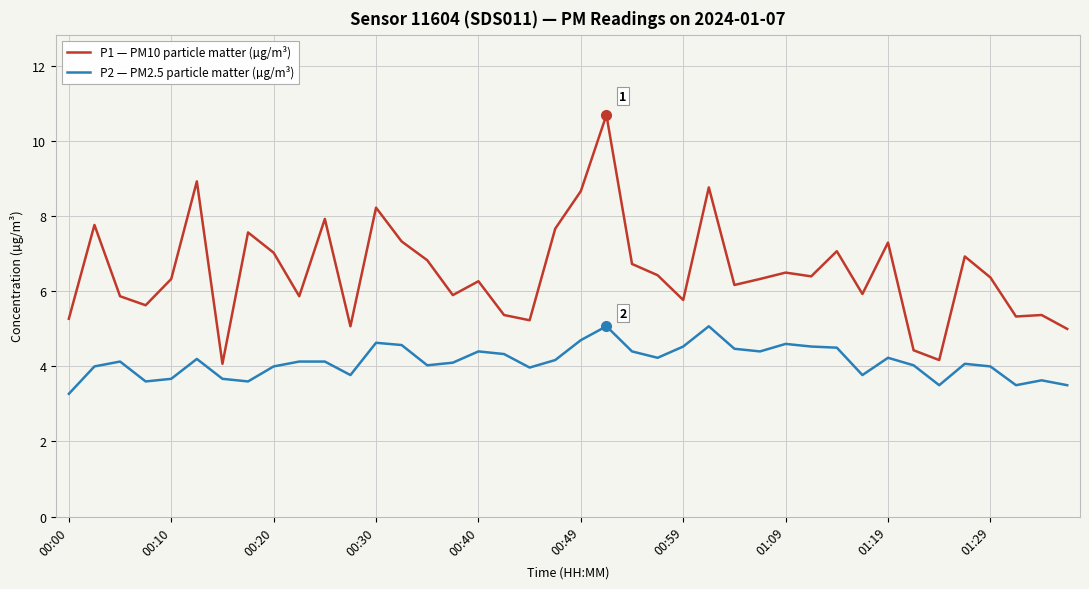

List the series in order of their overall mean, lowest first.

P2 — PM2.5 particle matter (µg/m³), P1 — PM10 particle matter (µg/m³)